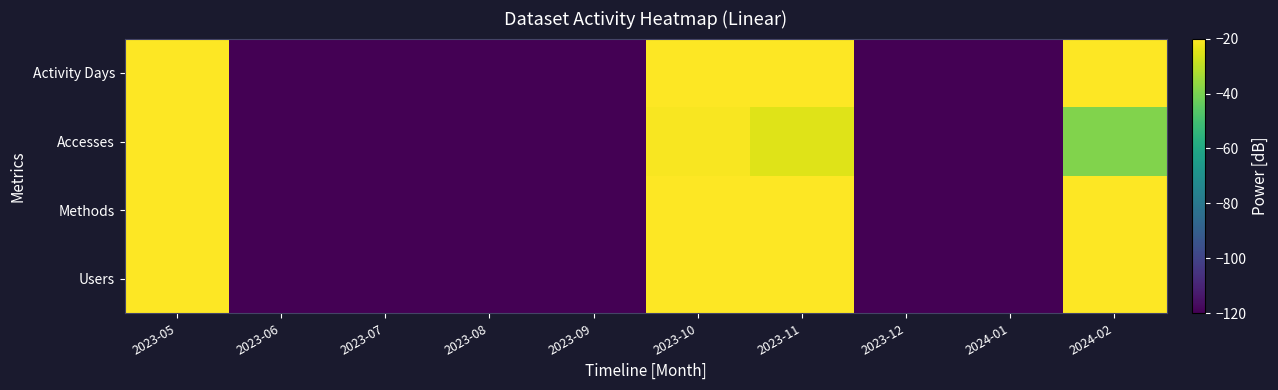

Reading left to right, transcribe all the data shown in this chart.

Users: 2023-05=-20.0	2023-06=-120.0	2023-07=-120.0	2023-08=-120.0	2023-09=-120.0	2023-10=-20.0	2023-11=-20.0	2023-12=-120.0	2024-01=-120.0	2024-02=-20.0
Methods: 2023-05=-20.0	2023-06=-120.0	2023-07=-120.0	2023-08=-120.0	2023-09=-120.0	2023-10=-20.0	2023-11=-20.0	2023-12=-120.0	2024-01=-120.0	2024-02=-20.0
Accesses: 2023-05=-20.0	2023-06=-120.0	2023-07=-120.0	2023-08=-120.0	2023-09=-120.0	2023-10=-20.9	2023-11=-25.0	2023-12=-120.0	2024-01=-120.0	2024-02=-39.0
Activity Days: 2023-05=-20.0	2023-06=-120.0	2023-07=-120.0	2023-08=-120.0	2023-09=-120.0	2023-10=-20.0	2023-11=-20.0	2023-12=-120.0	2024-01=-120.0	2024-02=-20.0